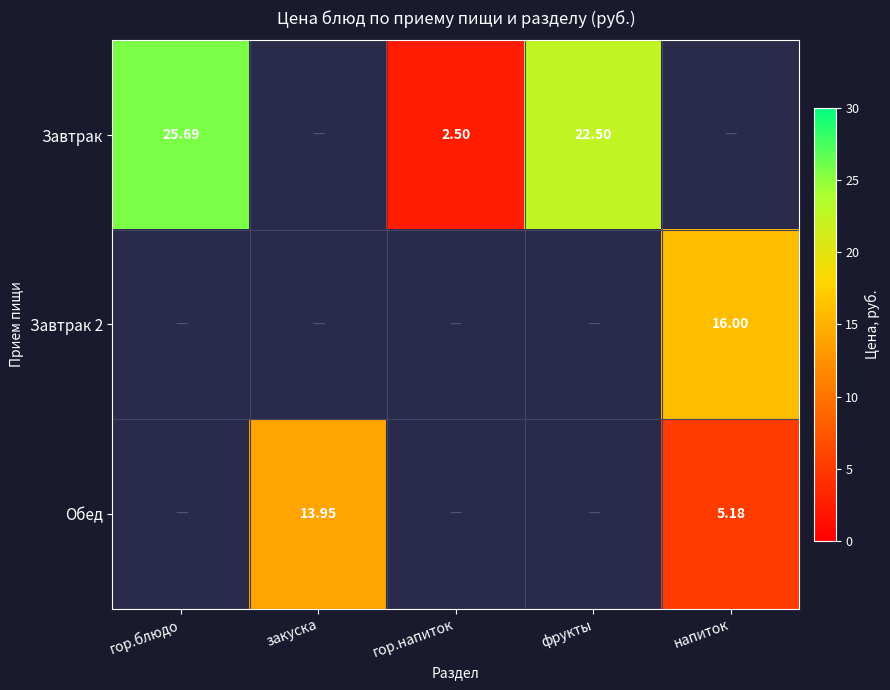

What is the approximate value of Завтрак at фрукты?

22.5